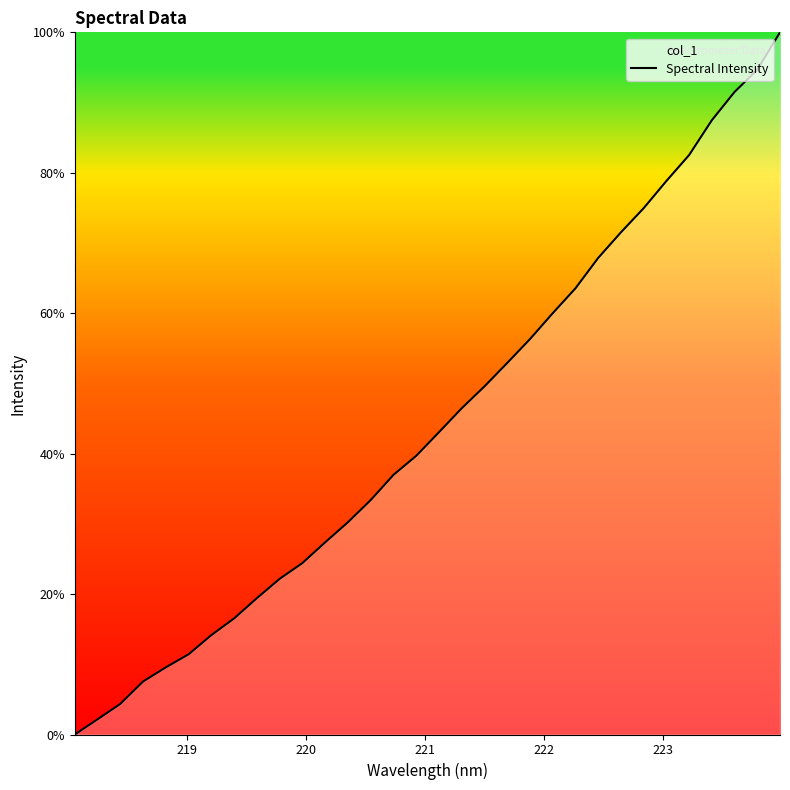

What is the difference between the maximum and minimum values?

100.0